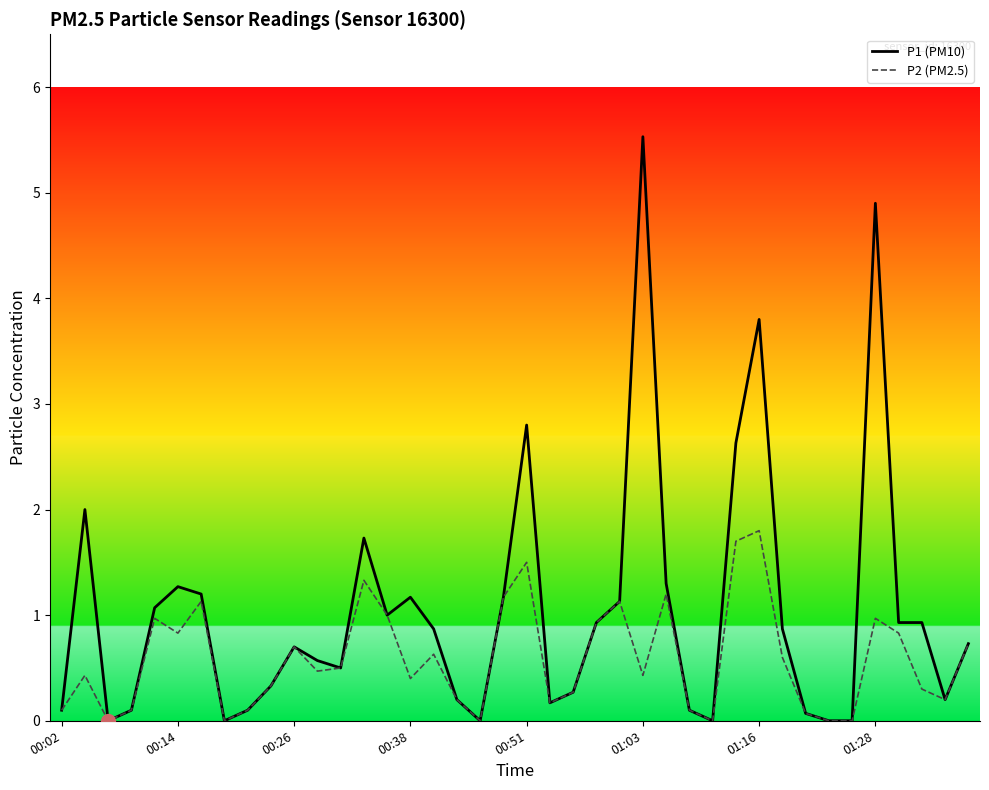

Rank the series by their average value, from highest to lowest.

P1 (PM10), P2 (PM2.5)